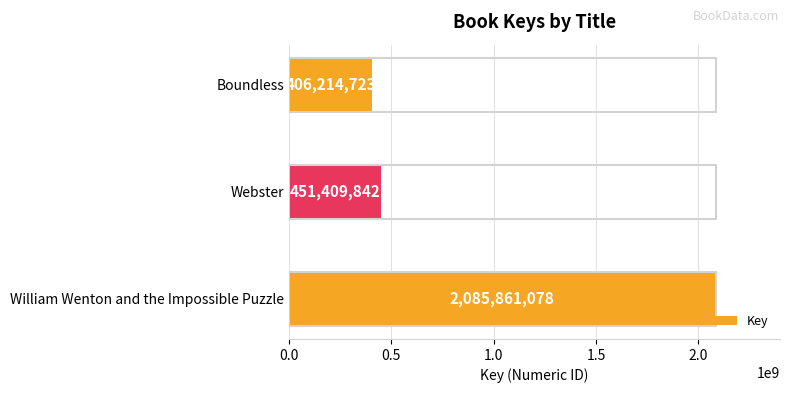

Is it true that the value at William Wenton and the Impossible Puzzle is 754695968?

False